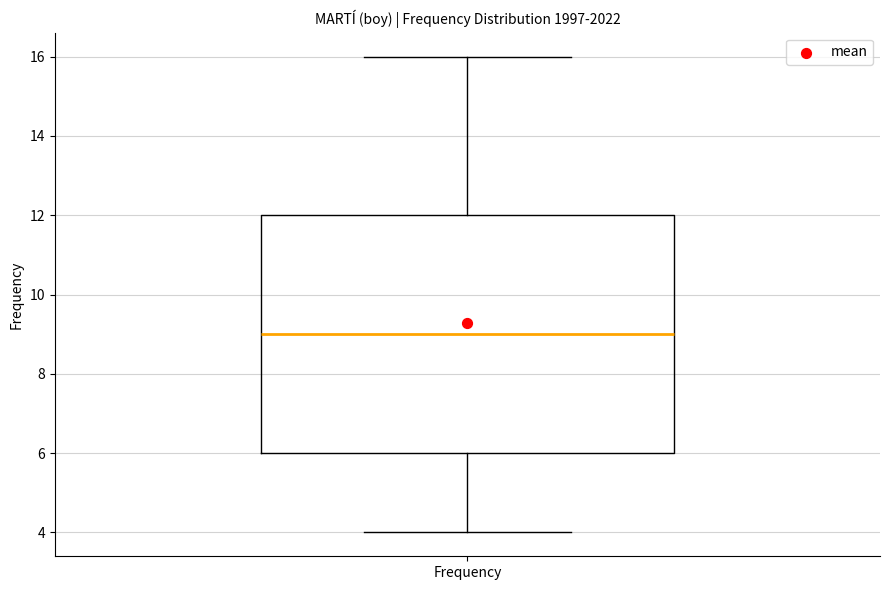

Read this box plot against the y-axis: the position of the median line, the range covered by the box, and the ends of both whiskers. The values are not printed on the chart, so give them approximately, as read against the axis.

median 9, box 6 to 12, whiskers 4 to 16